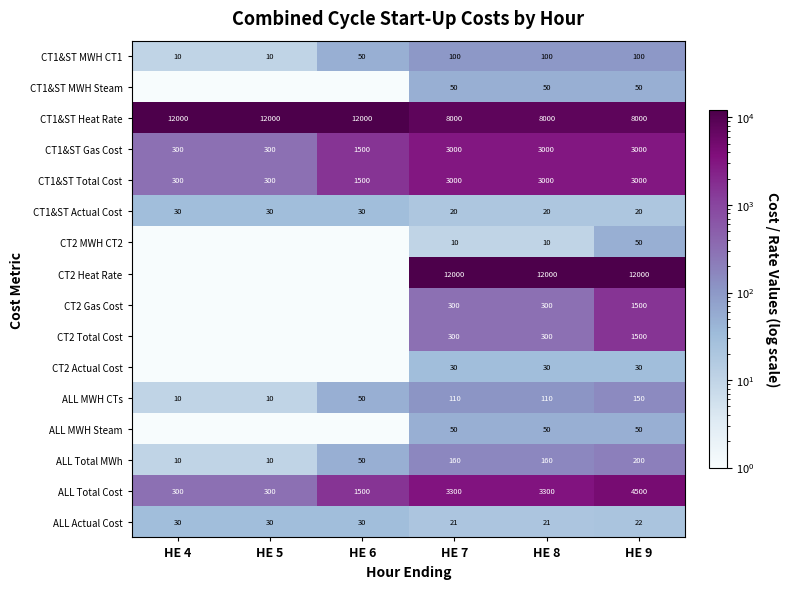

What is the difference between the second highest and second lowest values in the CT1&ST Heat Rate series?

4000.0